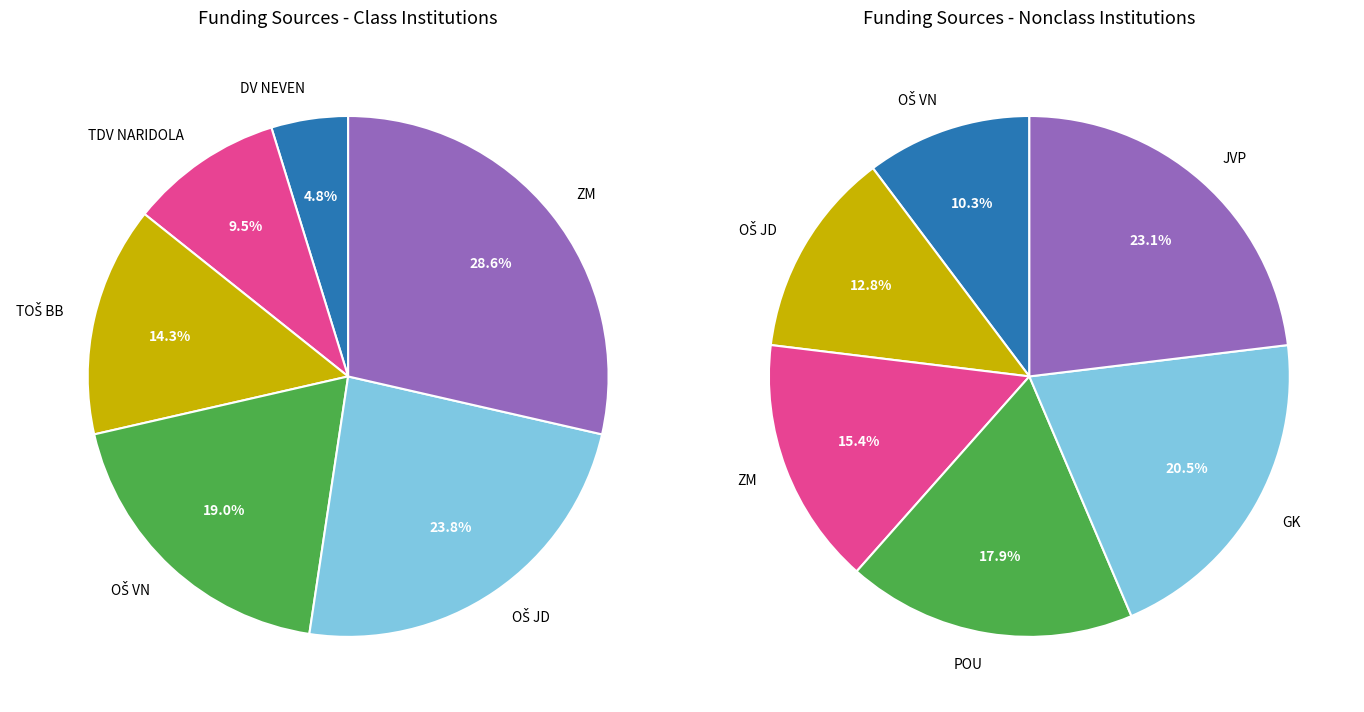

Is there any slice that represents more than half of the pie?

No